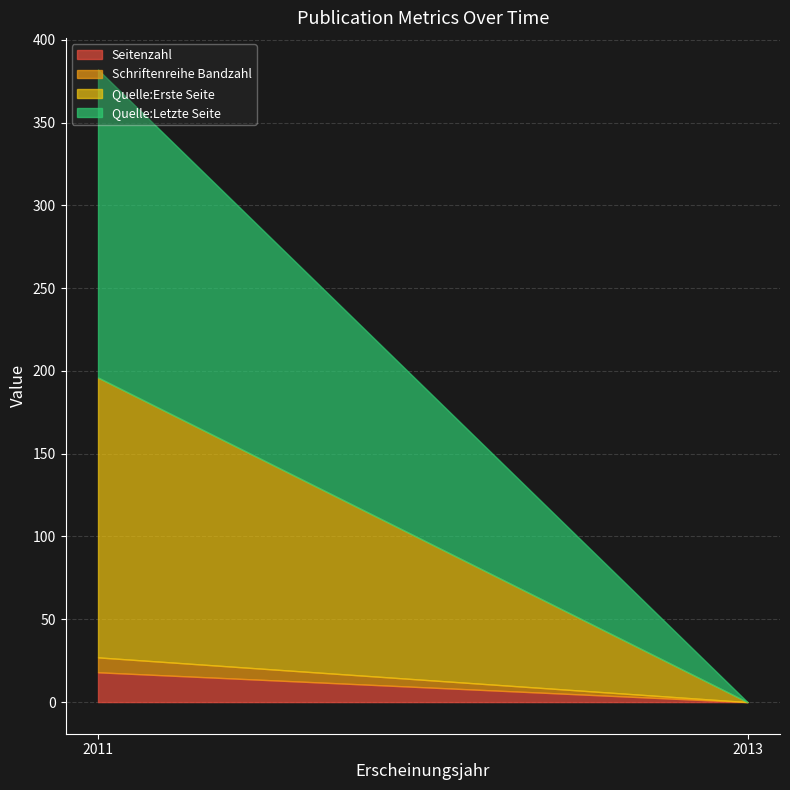

What is the sum of the Seitenzahl values at 2011 and 2011?

36